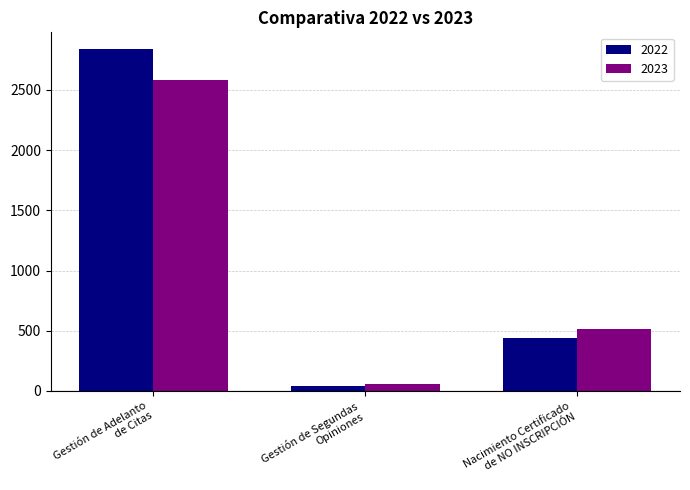

The 2023 series shows 674 at Nacimiento Certificado
de NO INSCRIPCIÓN. True or false?

False